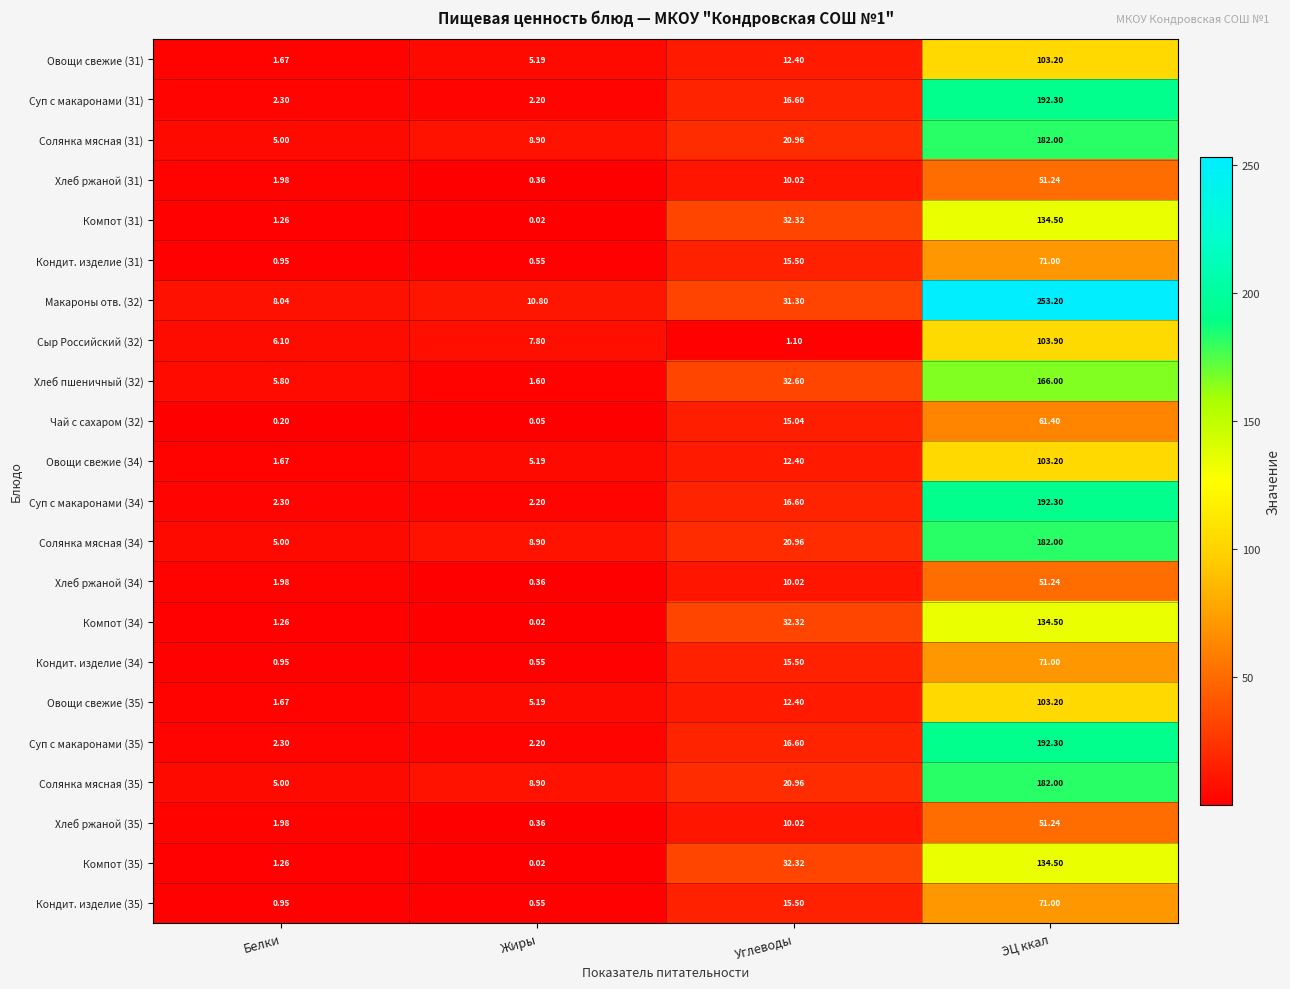

Is the value of Компот (З4) at Белки greater than the value of Чай с сахаром (З2) at Углеводы?

No